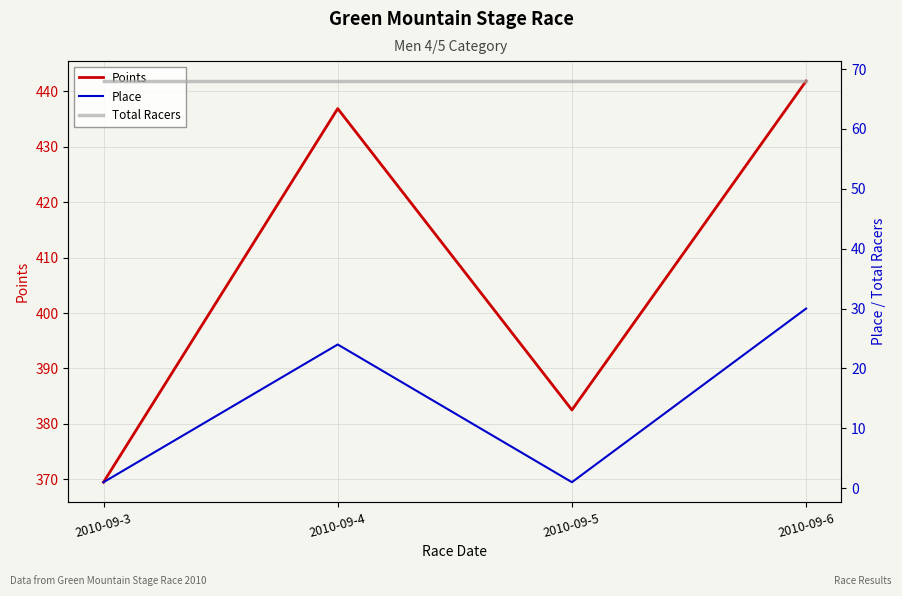

Which series has the largest total across all categories?

Points